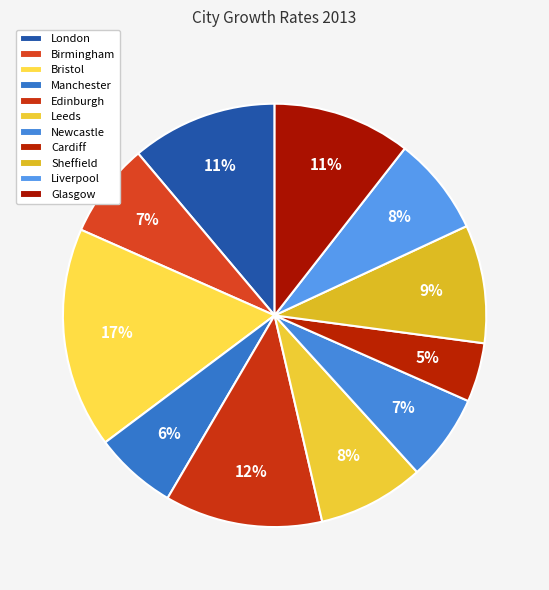

Count the number of slices in the pie.

11